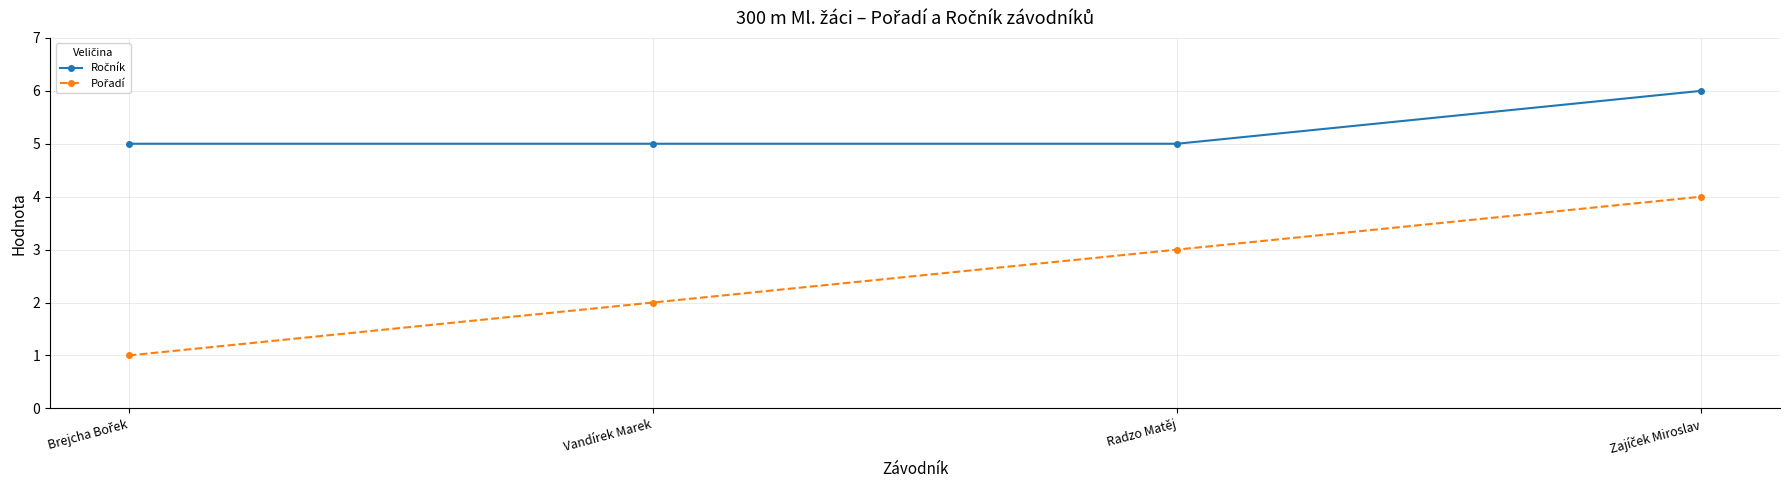

What is the total value across all series at Radzo Matěj?

8